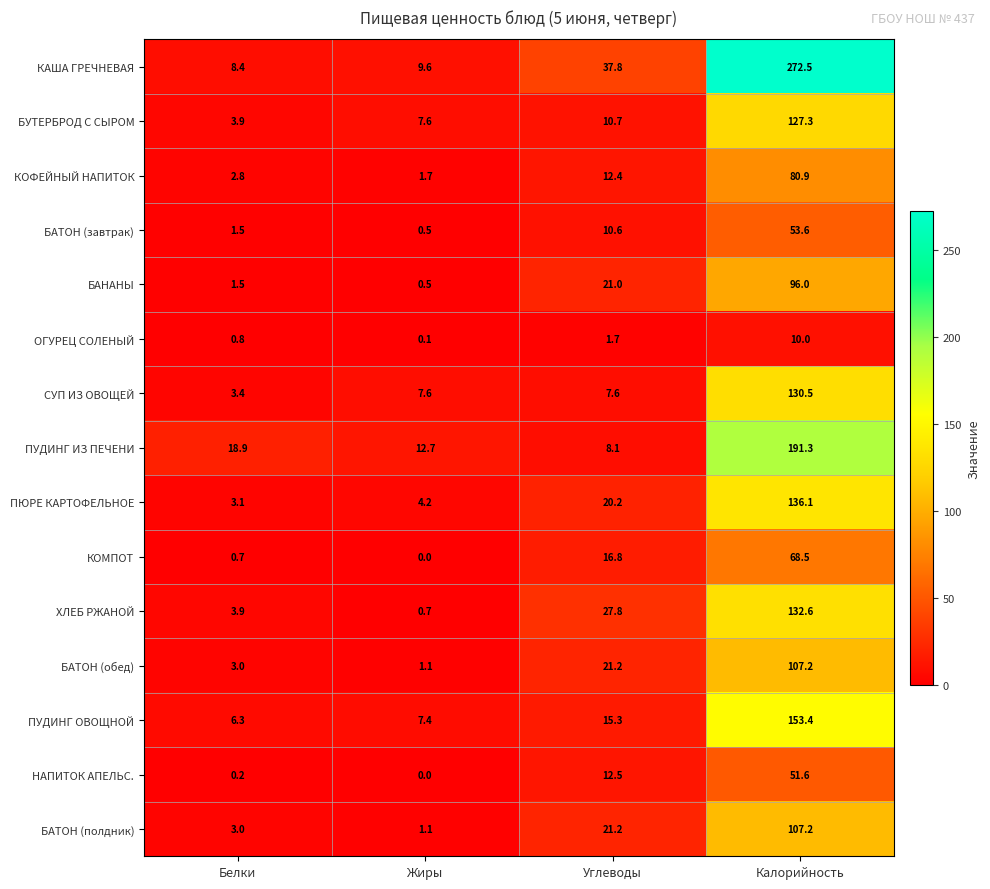

What is the sum of all КОМПОТ values?

86.0